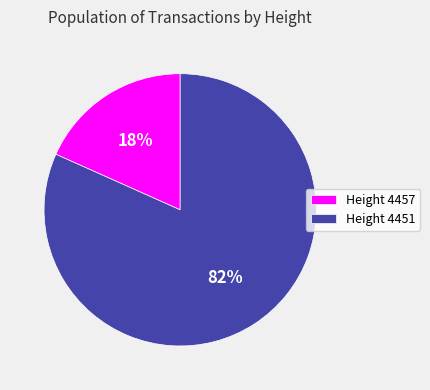

To the nearest percent, what is the average slice percentage?

50%